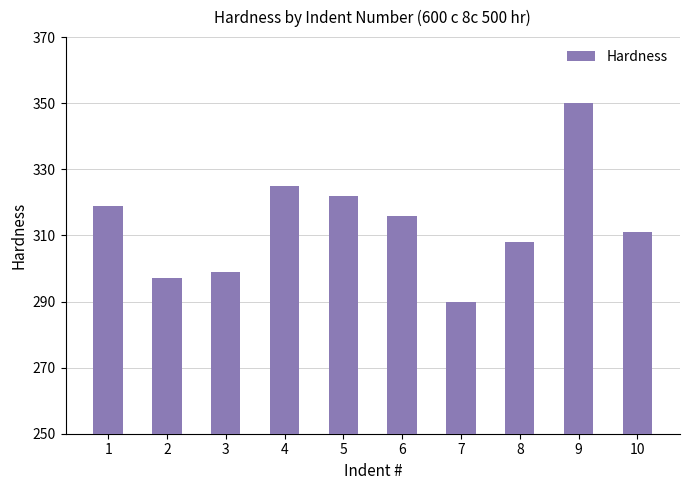

Rank the categories by value from lowest to highest.

7, 2, 3, 8, 10, 6, 1, 5, 4, 9